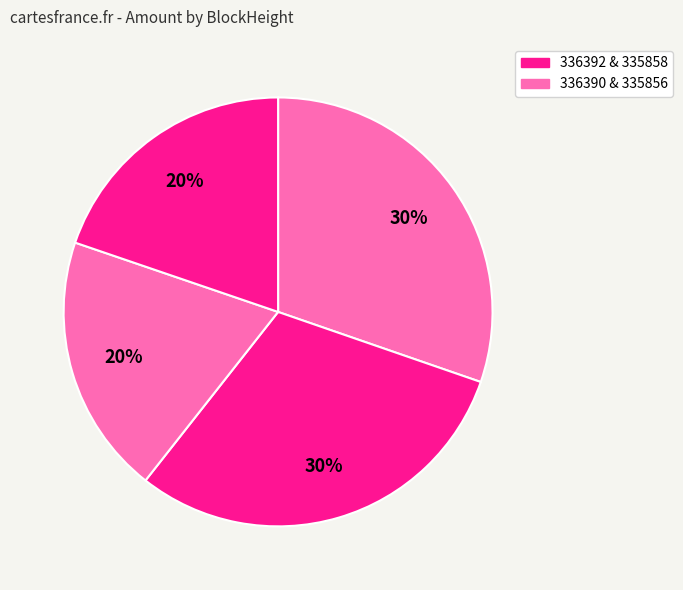

How many segments does this pie chart have?

4